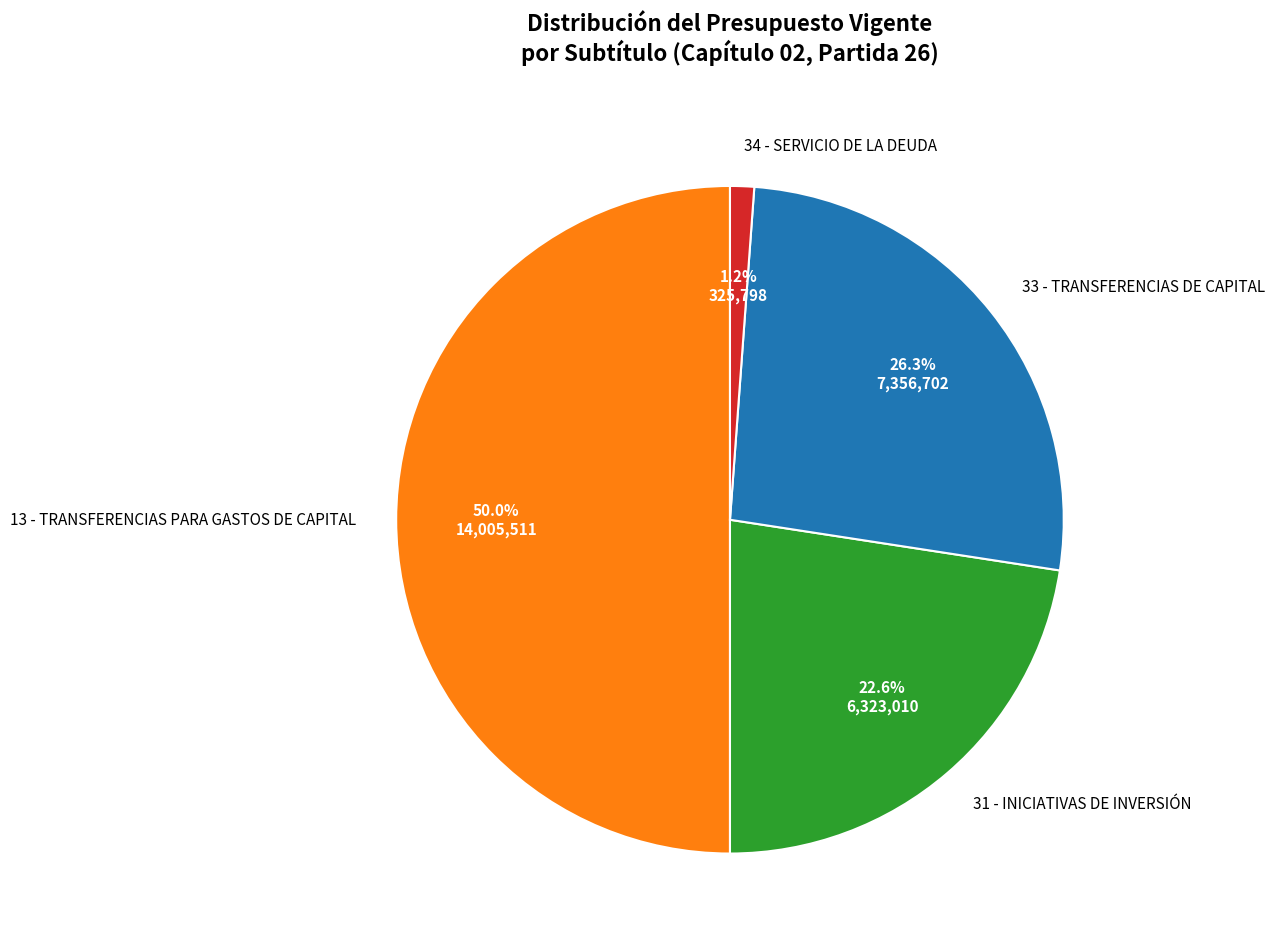

What is the ratio of the value at 13 - TRANSFERENCIAS PARA GASTOS DE CAPITAL to the value at 33 - TRANSFERENCIAS DE CAPITAL?

1.9